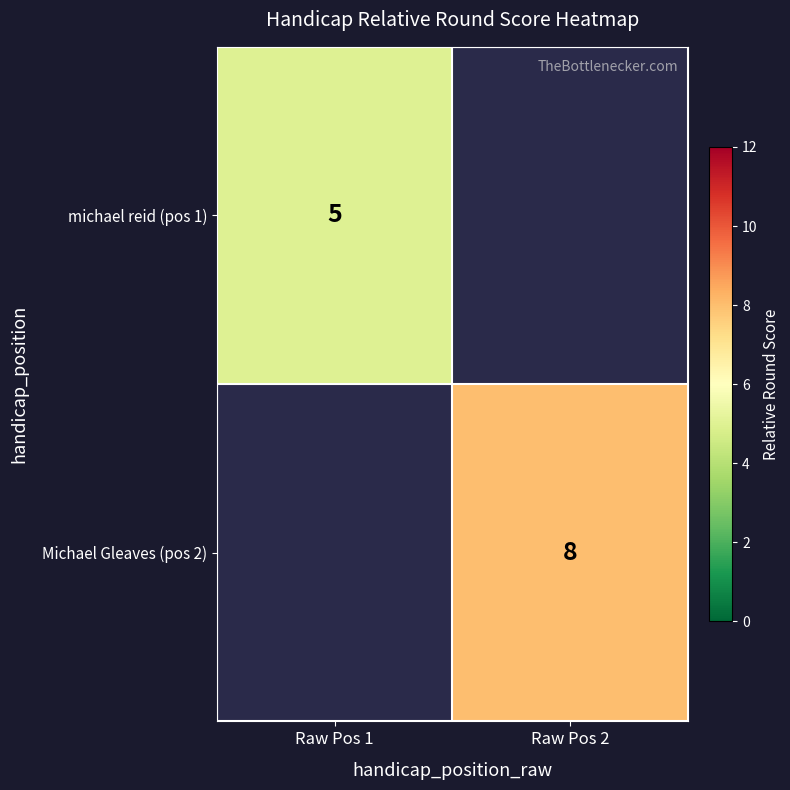

Which has a higher value, Raw Pos 2 or Raw Pos 1?

Raw Pos 1